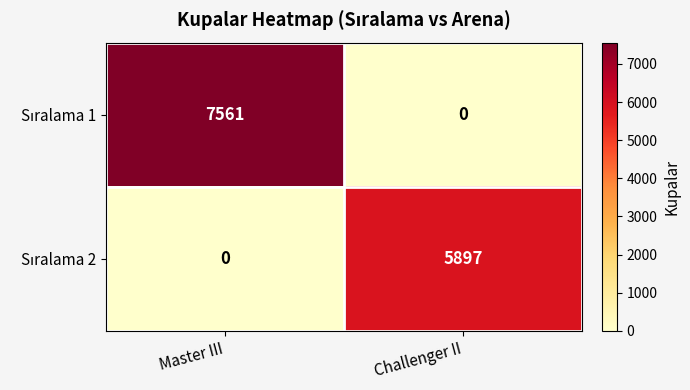

Which category has the highest value across all series?

Master III